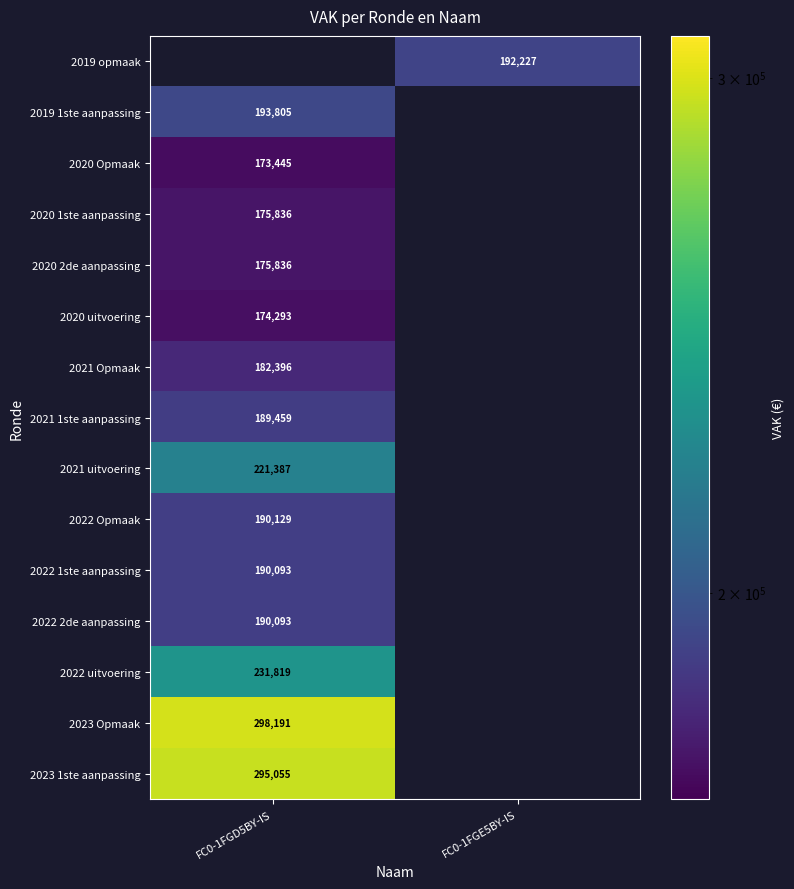

What is the maximum value for 2019 1ste aanpassing?

193805.0